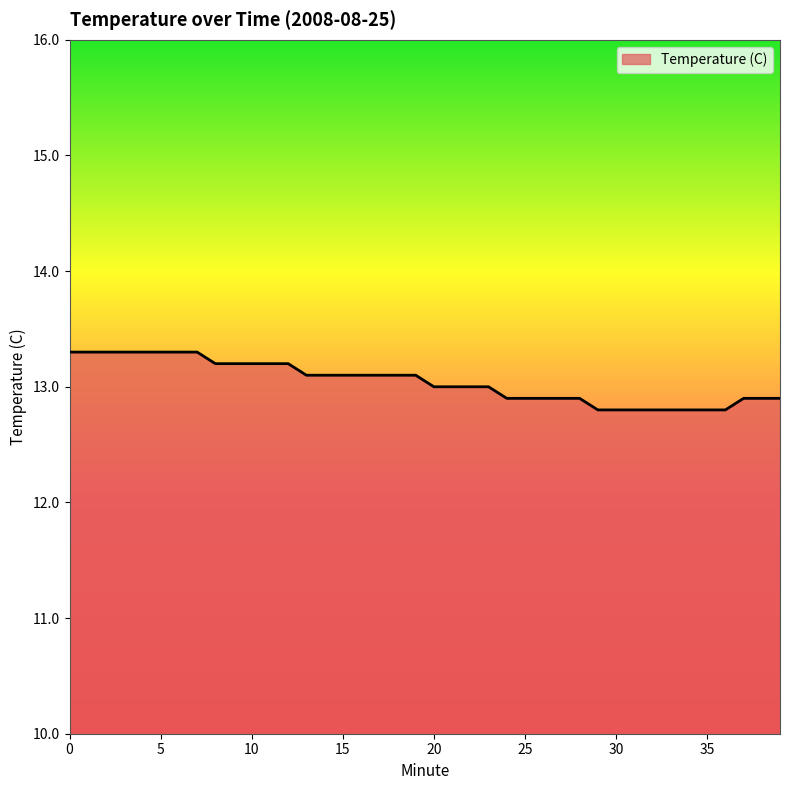

How many series are shown in this chart?

1